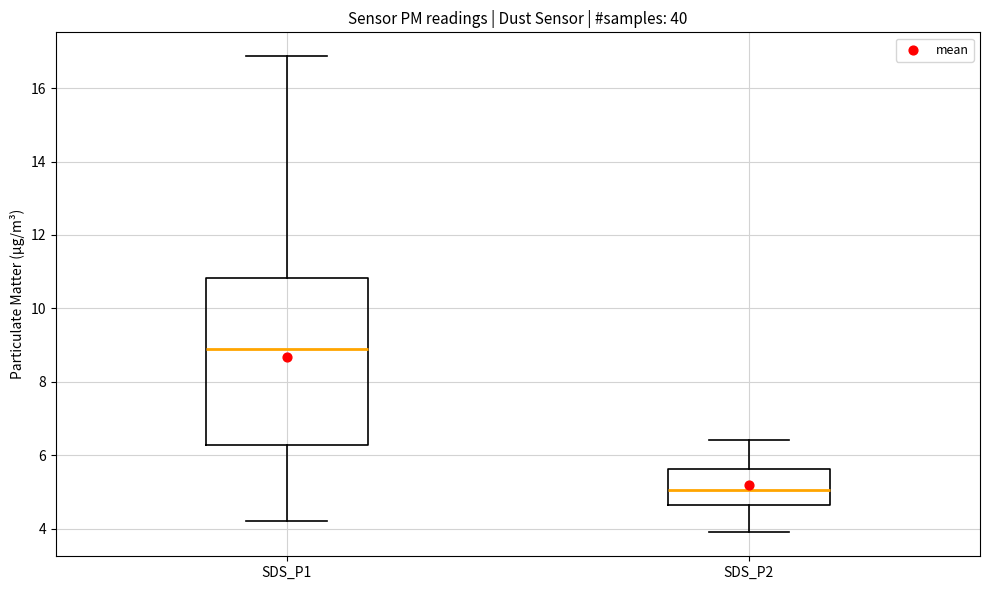

Comparing the boxes themselves (not the whiskers), which one is the tallest?

SDS_P1